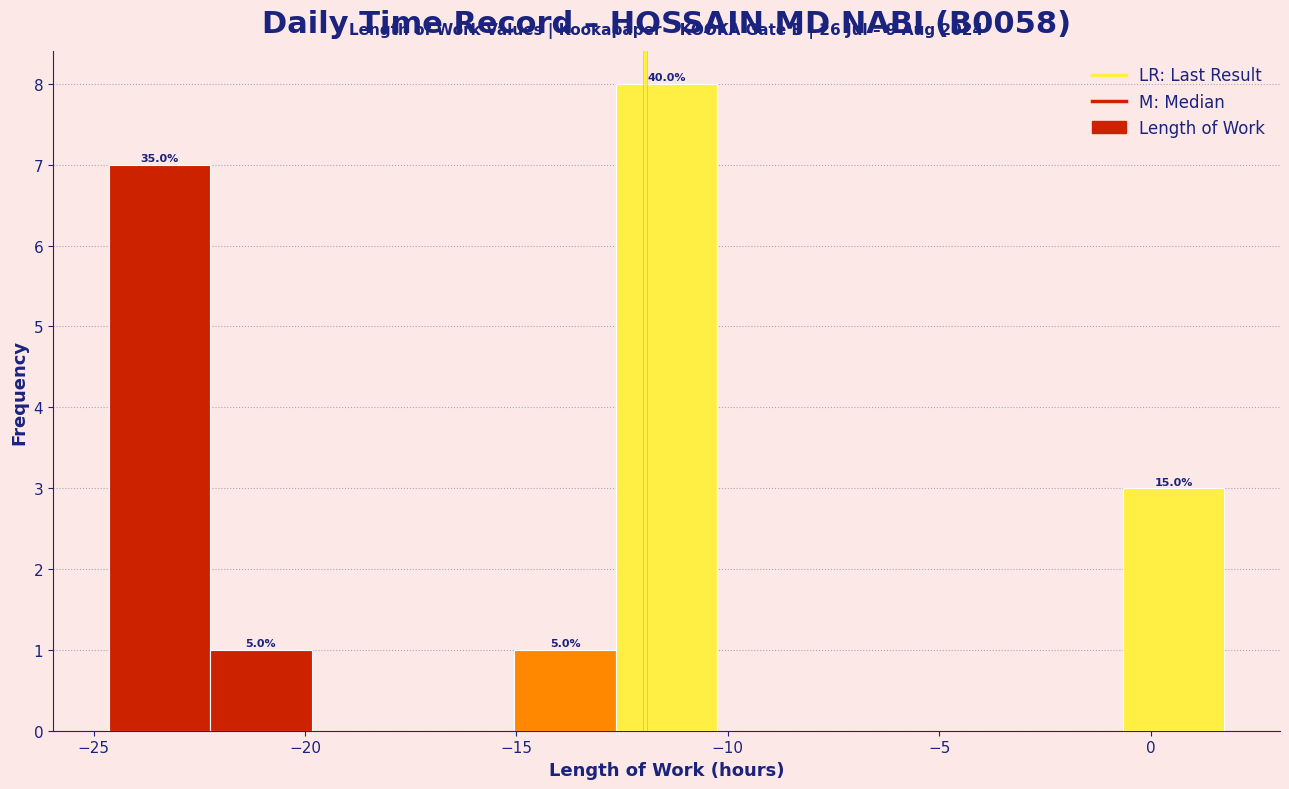

Over which range of the x-axis is the bar tallest?

-12.5 to -10.5